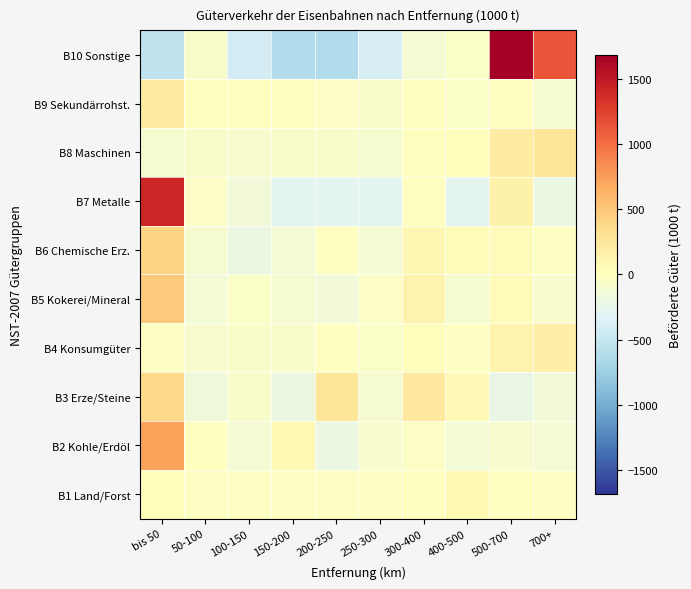

At which category is the sum across all series the highest?

bis 50